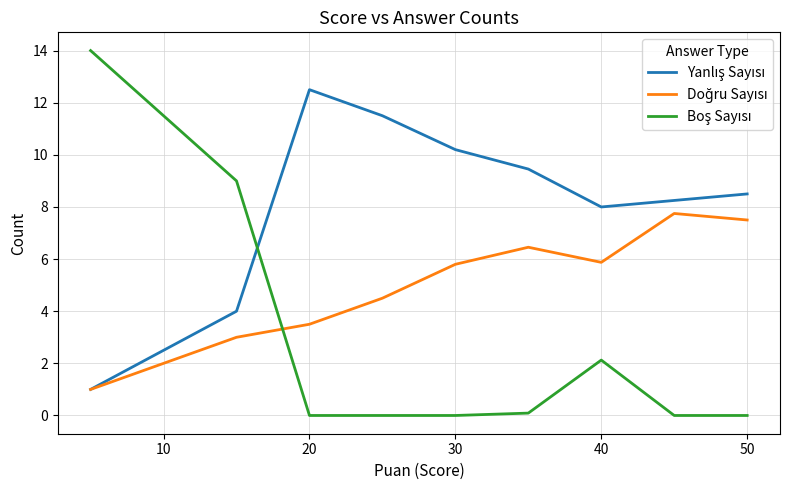

What is the greatest value displayed?

14.0